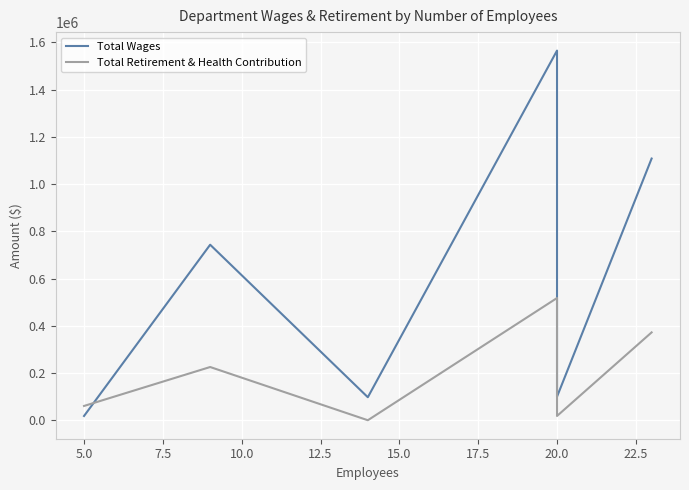

True or false: Total Retirement & Health Contribution has more than 2 interior local peaks.

False